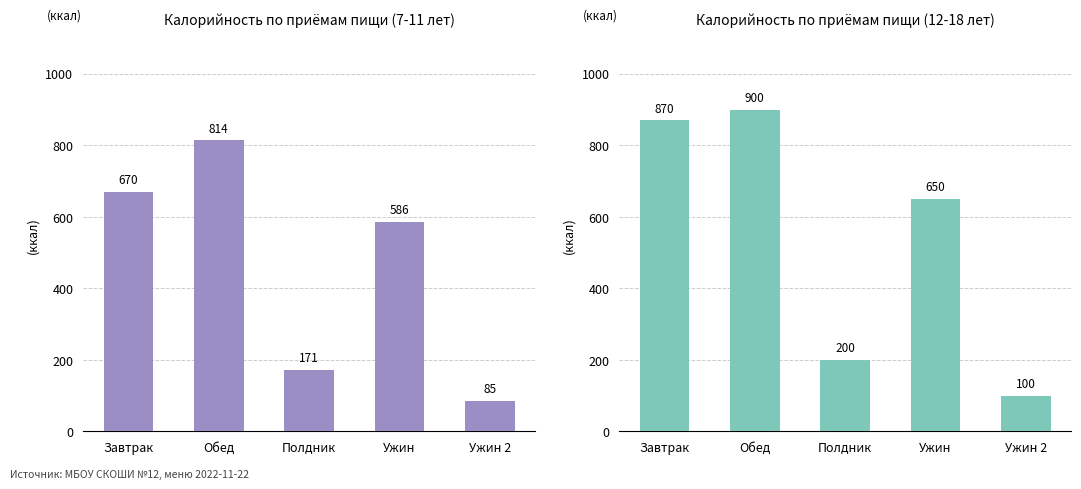

How many categories are shown in the chart?

5